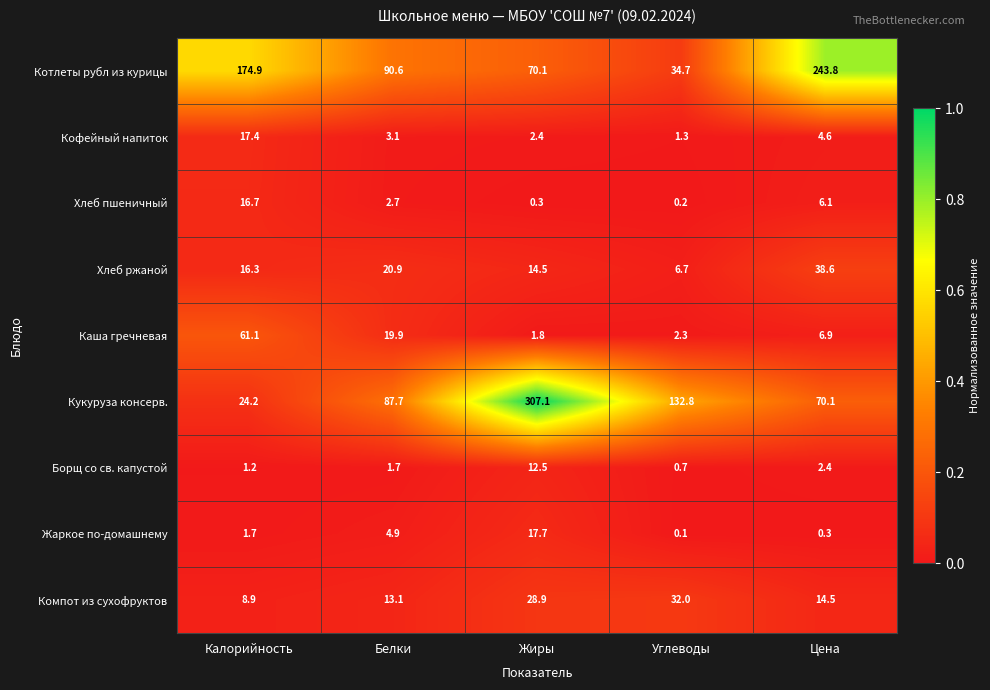

What is the difference between the second highest and second lowest values in the Котлеты рубл из курицы series?

104.8